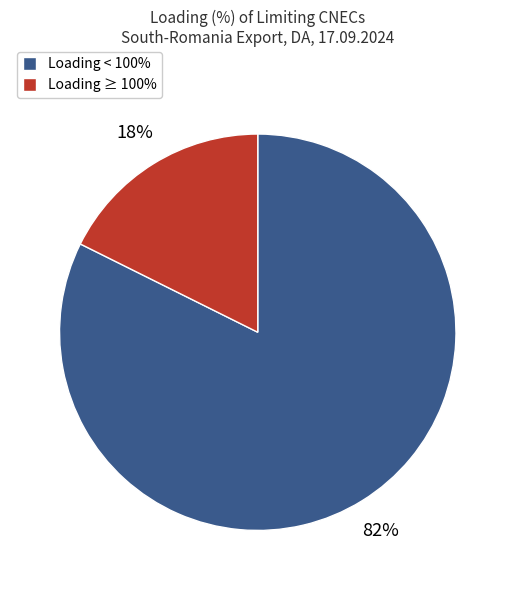

Is it true that Loading ≥ 100% is 25% of the pie?

False